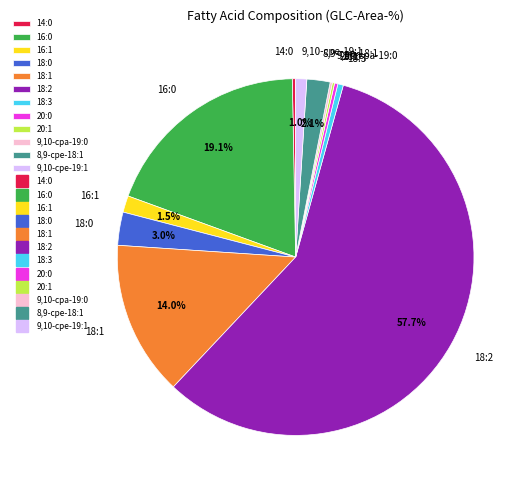

Which category has the biggest portion of the pie?

18:2